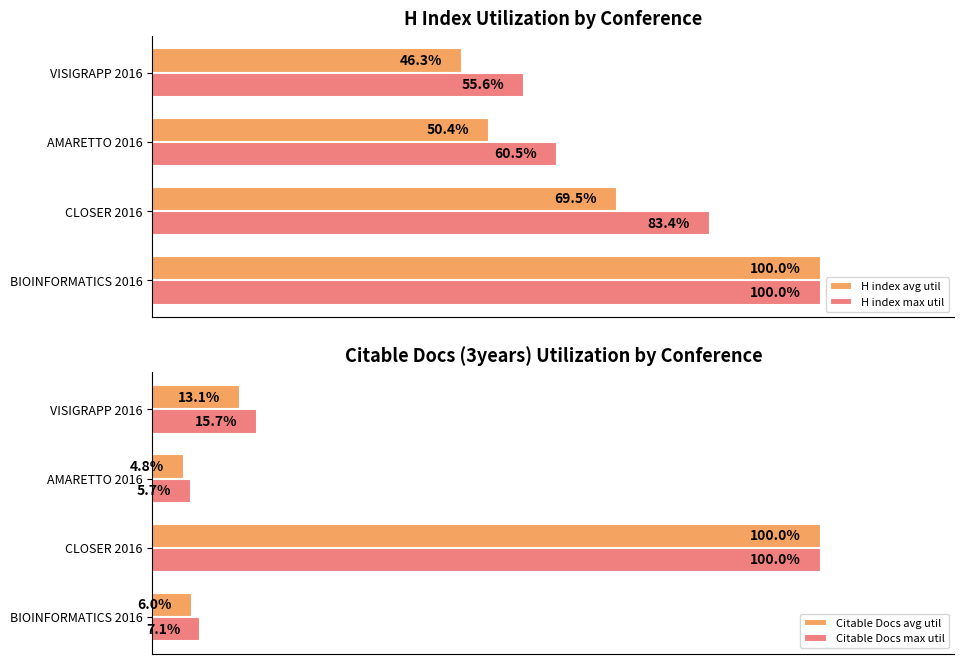

What is the value of the H index max util bar at the 4th from the left?

0.6